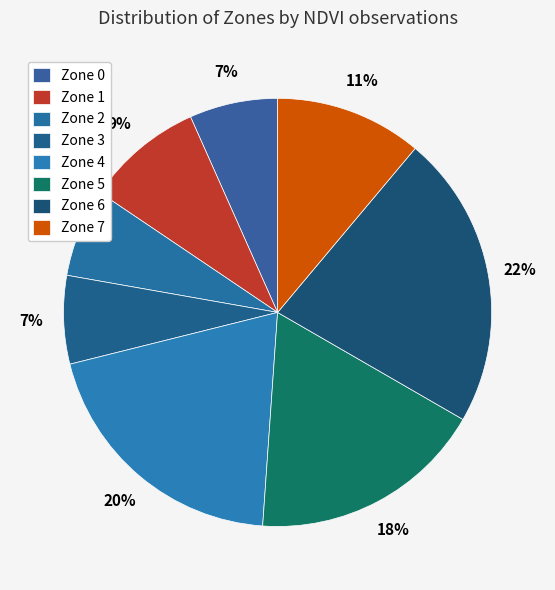

Between Zone 5 and Zone 2, which is larger?

Zone 5